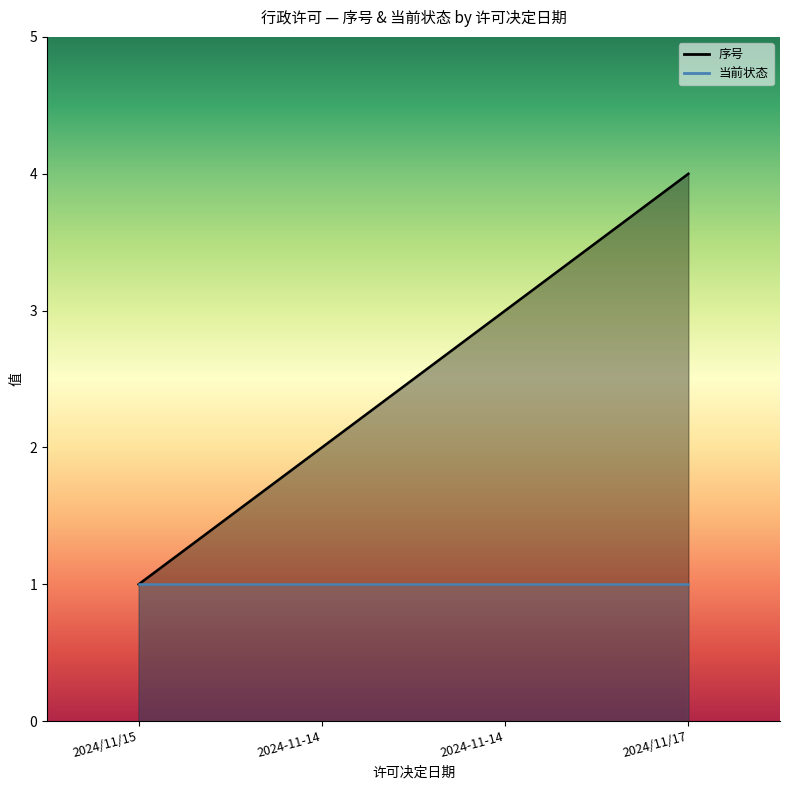

Between 2024-11-14 and 2024/11/17, which is larger?

2024/11/17